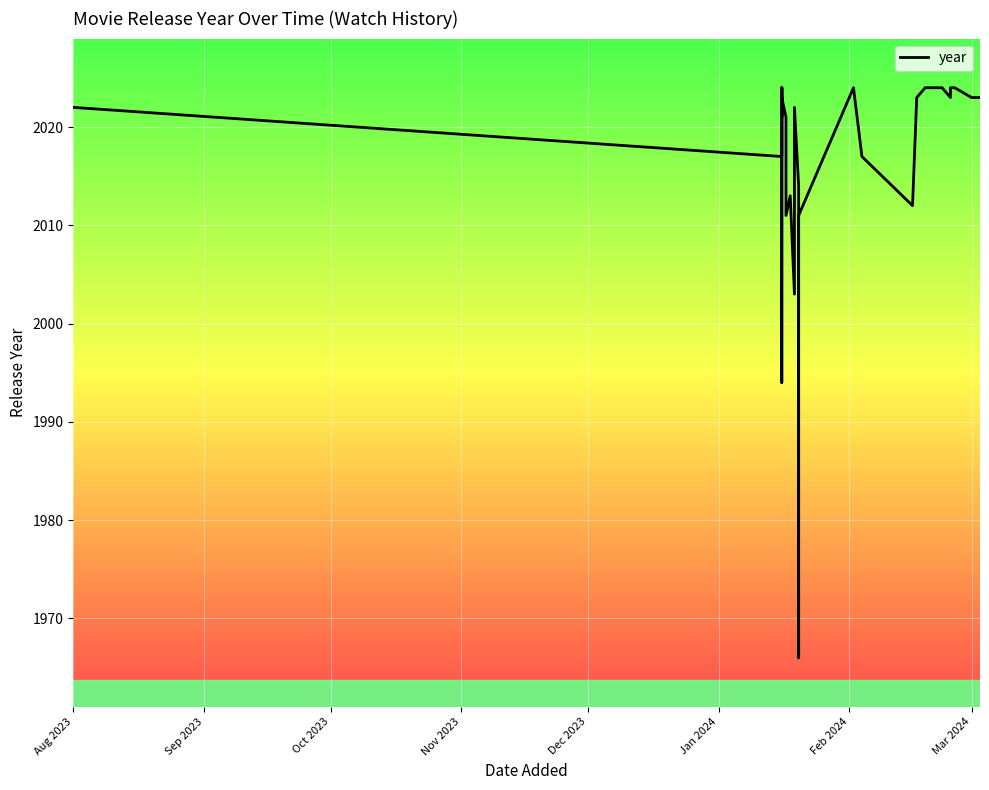

Read the value at Aug 2023.

2022